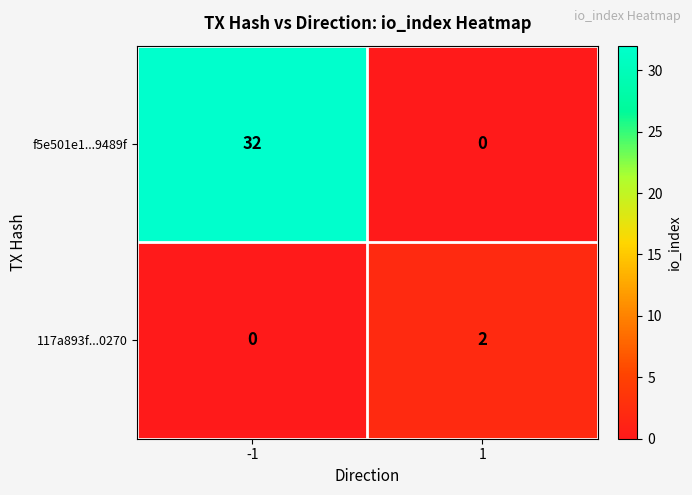

Is it true that f5e501e1...9489f equals 54 at -1?

False